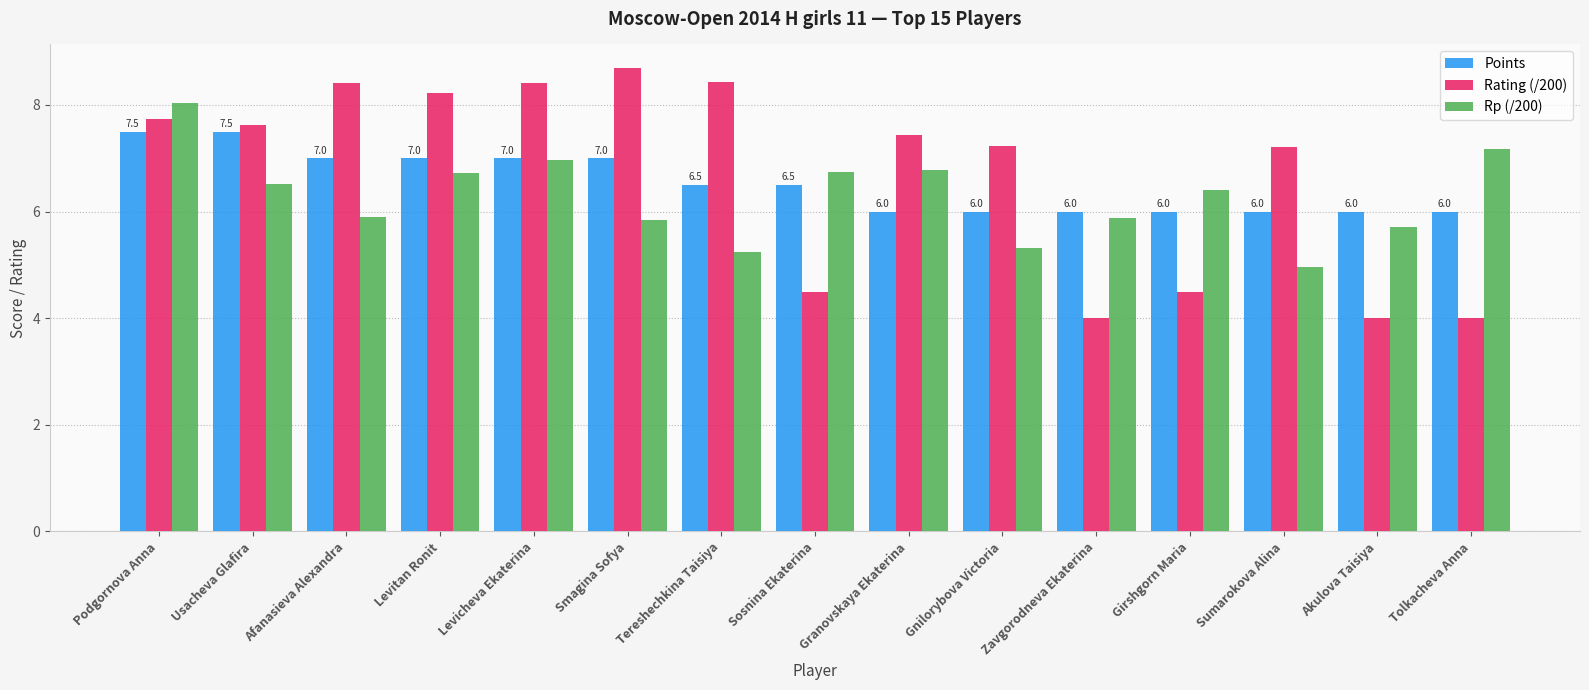

List the series in order of their overall mean, highest first.

Rating (/200), Points, Rp (/200)